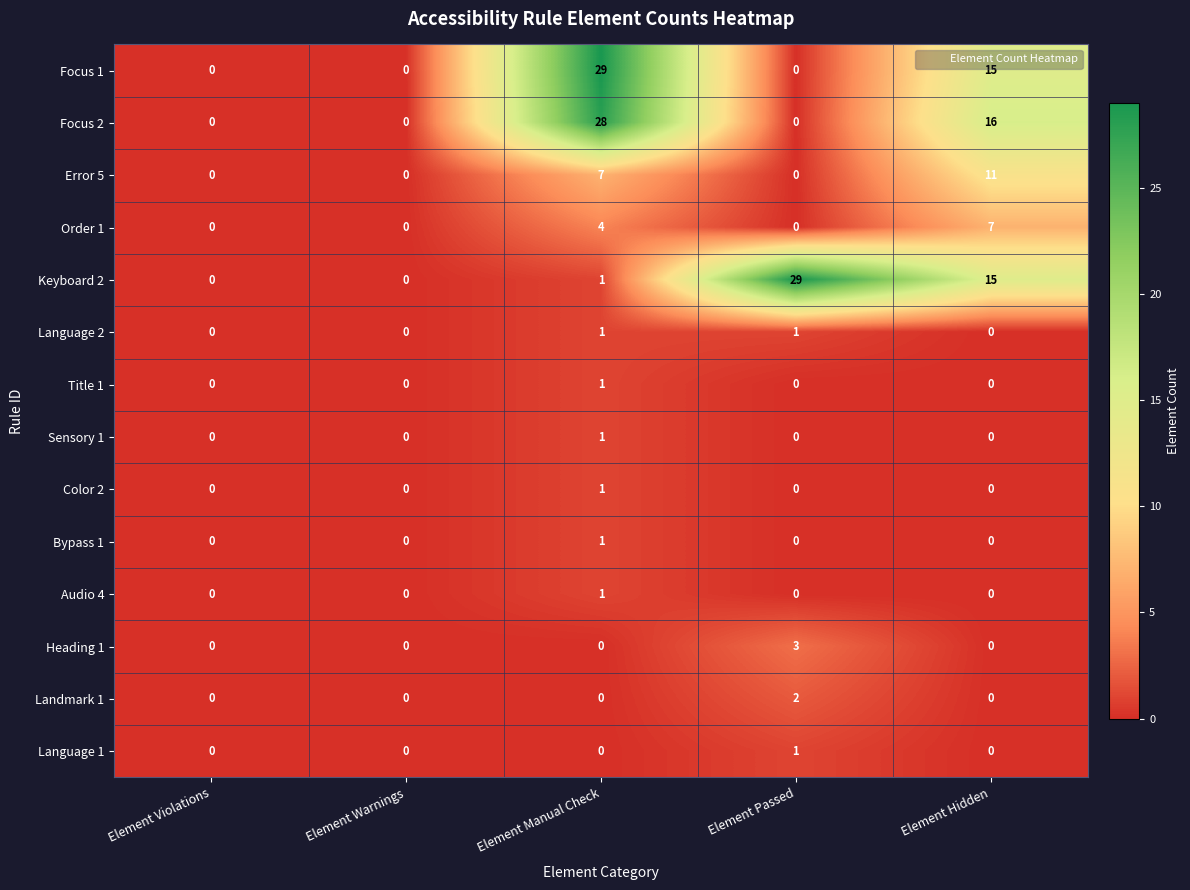

True or false: Heading 1 has a value of 0 at Element Violations.

True